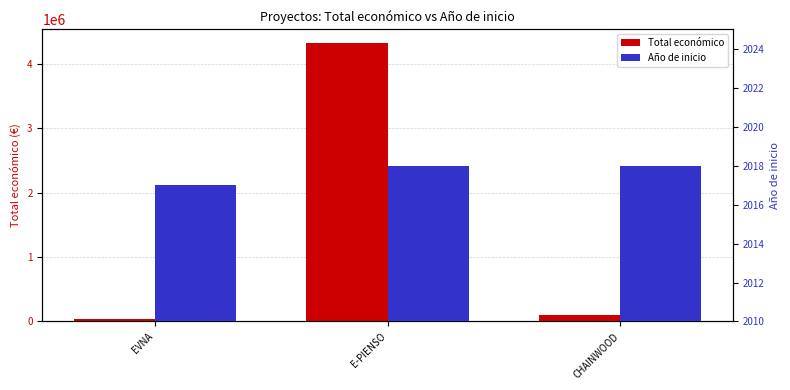

What is the spread (max minus min) of values at E-PIENSO?

4314355